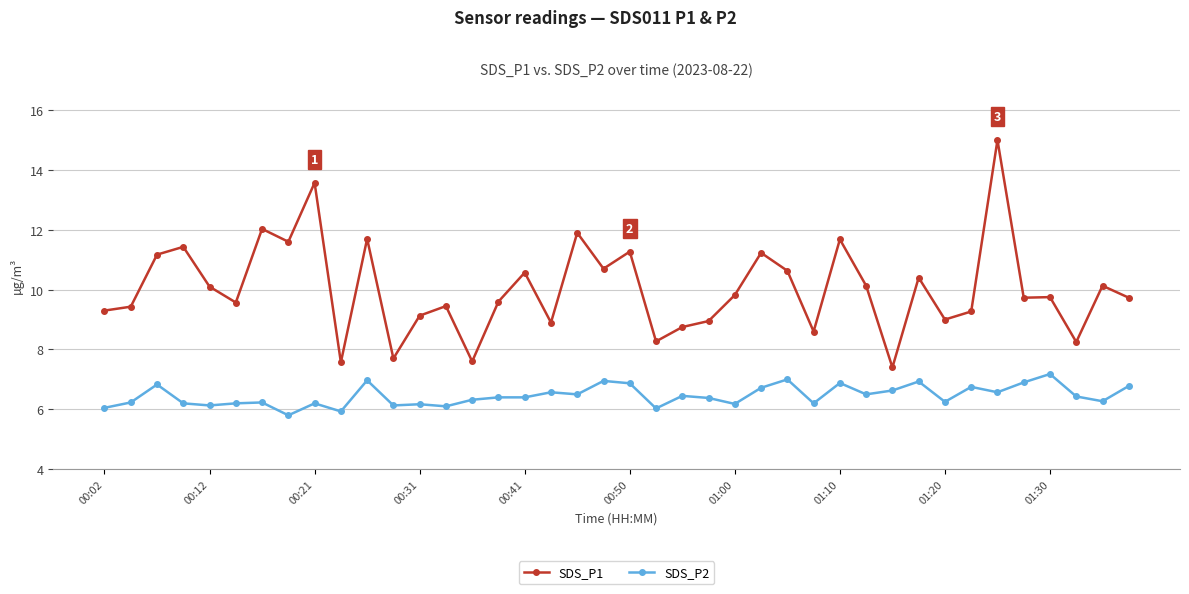

Rank the series by their average value, from highest to lowest.

SDS_P1, SDS_P2